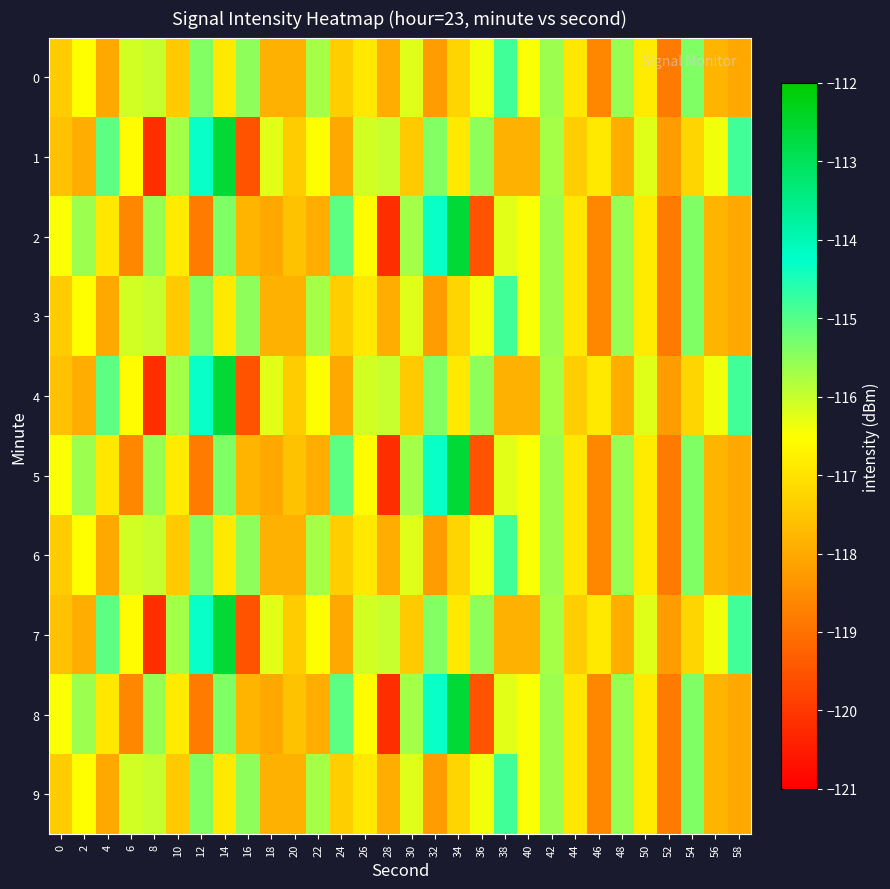

Reading left to right, transcribe all the data shown in this chart.

0: 0=-117.4	2=-116.5	4=-118.0	6=-116.1	8=-116.0	10=-117.4	12=-115.4	14=-116.9	16=-115.5	18=-117.9	20=-117.9	22=-115.7	24=-117.4	26=-116.9	28=-117.9	30=-116.2	32=-118.2	34=-117.2	36=-116.4	38=-114.8	40=-116.5	42=-115.6	44=-116.9	46=-118.6	48=-115.6	50=-116.9	52=-118.8	54=-115.4	56=-117.8	58=-118.0
1: 0=-117.6	2=-117.9	4=-115.1	6=-116.6	8=-120.2	10=-115.7	12=-114.3	14=-112.6	16=-119.5	18=-116.2	20=-117.4	22=-116.5	24=-118.0	26=-116.1	28=-116.0	30=-117.4	32=-115.4	34=-116.9	36=-115.5	38=-117.9	40=-117.9	42=-115.7	44=-117.4	46=-116.9	48=-117.9	50=-116.2	52=-118.2	54=-117.2	56=-116.4	58=-114.8
2: 0=-116.5	2=-115.6	4=-116.9	6=-118.6	8=-115.6	10=-116.9	12=-118.8	14=-115.4	16=-117.8	18=-118.0	20=-117.6	22=-117.9	24=-115.1	26=-116.6	28=-120.2	30=-115.7	32=-114.3	34=-112.6	36=-119.5	38=-116.2	40=-116.5	42=-115.6	44=-116.9	46=-118.6	48=-115.6	50=-116.9	52=-118.8	54=-115.4	56=-117.8	58=-118.0
3: 0=-117.4	2=-116.5	4=-118.0	6=-116.1	8=-116.0	10=-117.4	12=-115.4	14=-116.9	16=-115.5	18=-117.9	20=-117.9	22=-115.7	24=-117.4	26=-116.9	28=-117.9	30=-116.2	32=-118.2	34=-117.2	36=-116.4	38=-114.8	40=-116.5	42=-115.6	44=-116.9	46=-118.6	48=-115.6	50=-116.9	52=-118.8	54=-115.4	56=-117.8	58=-118.0
4: 0=-117.6	2=-117.9	4=-115.1	6=-116.6	8=-120.2	10=-115.7	12=-114.3	14=-112.6	16=-119.5	18=-116.2	20=-117.4	22=-116.5	24=-118.0	26=-116.1	28=-116.0	30=-117.4	32=-115.4	34=-116.9	36=-115.5	38=-117.9	40=-117.9	42=-115.7	44=-117.4	46=-116.9	48=-117.9	50=-116.2	52=-118.2	54=-117.2	56=-116.4	58=-114.8
5: 0=-116.5	2=-115.6	4=-116.9	6=-118.6	8=-115.6	10=-116.9	12=-118.8	14=-115.4	16=-117.8	18=-118.0	20=-117.6	22=-117.9	24=-115.1	26=-116.6	28=-120.2	30=-115.7	32=-114.3	34=-112.6	36=-119.5	38=-116.2	40=-116.5	42=-115.6	44=-116.9	46=-118.6	48=-115.6	50=-116.9	52=-118.8	54=-115.4	56=-117.8	58=-118.0
6: 0=-117.4	2=-116.5	4=-118.0	6=-116.1	8=-116.0	10=-117.4	12=-115.4	14=-116.9	16=-115.5	18=-117.9	20=-117.9	22=-115.7	24=-117.4	26=-116.9	28=-117.9	30=-116.2	32=-118.2	34=-117.2	36=-116.4	38=-114.8	40=-116.5	42=-115.6	44=-116.9	46=-118.6	48=-115.6	50=-116.9	52=-118.8	54=-115.4	56=-117.8	58=-118.0
7: 0=-117.6	2=-117.9	4=-115.1	6=-116.6	8=-120.2	10=-115.7	12=-114.3	14=-112.6	16=-119.5	18=-116.2	20=-117.4	22=-116.5	24=-118.0	26=-116.1	28=-116.0	30=-117.4	32=-115.4	34=-116.9	36=-115.5	38=-117.9	40=-117.9	42=-115.7	44=-117.4	46=-116.9	48=-117.9	50=-116.2	52=-118.2	54=-117.2	56=-116.4	58=-114.8
8: 0=-116.5	2=-115.6	4=-116.9	6=-118.6	8=-115.6	10=-116.9	12=-118.8	14=-115.4	16=-117.8	18=-118.0	20=-117.6	22=-117.9	24=-115.1	26=-116.6	28=-120.2	30=-115.7	32=-114.3	34=-112.6	36=-119.5	38=-116.2	40=-116.5	42=-115.6	44=-116.9	46=-118.6	48=-115.6	50=-116.9	52=-118.8	54=-115.4	56=-117.8	58=-118.0
9: 0=-117.4	2=-116.5	4=-118.0	6=-116.1	8=-116.0	10=-117.4	12=-115.4	14=-116.9	16=-115.5	18=-117.9	20=-117.9	22=-115.7	24=-117.4	26=-116.9	28=-117.9	30=-116.2	32=-118.2	34=-117.2	36=-116.4	38=-114.8	40=-116.5	42=-115.6	44=-116.9	46=-118.6	48=-115.6	50=-116.9	52=-118.8	54=-115.4	56=-117.8	58=-118.0